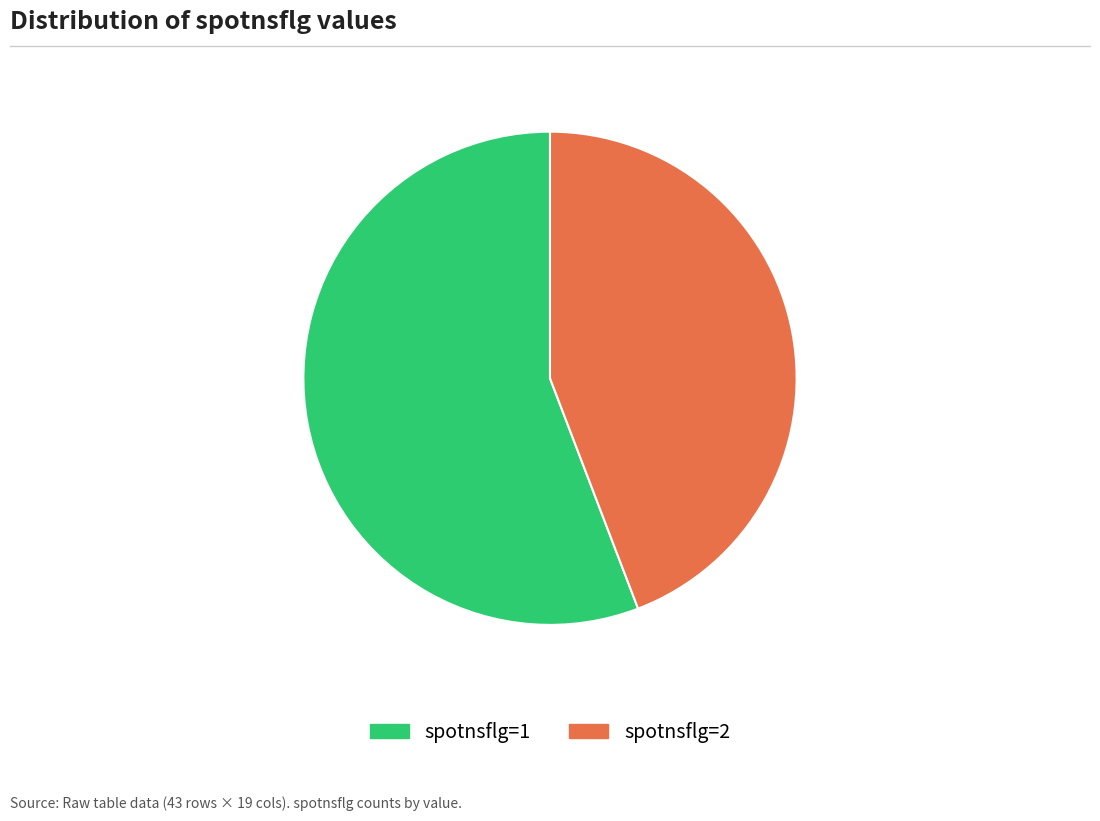

To the nearest percent, what is the difference between the largest and smallest slice percentages?

12%